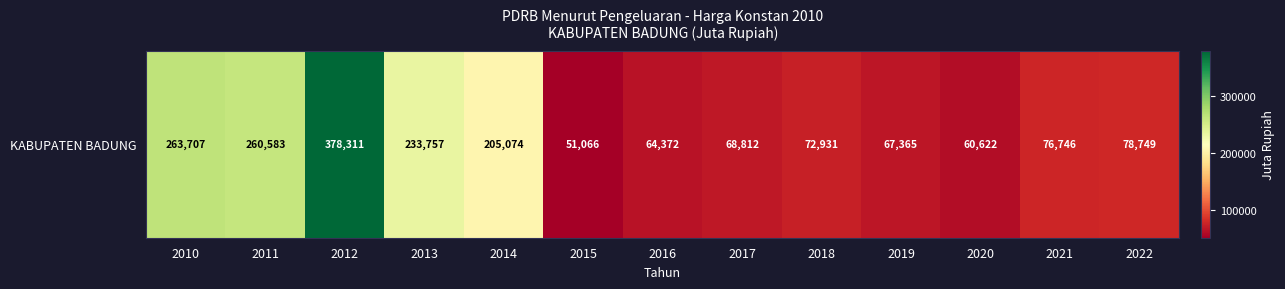

How many data points does each series have?

13